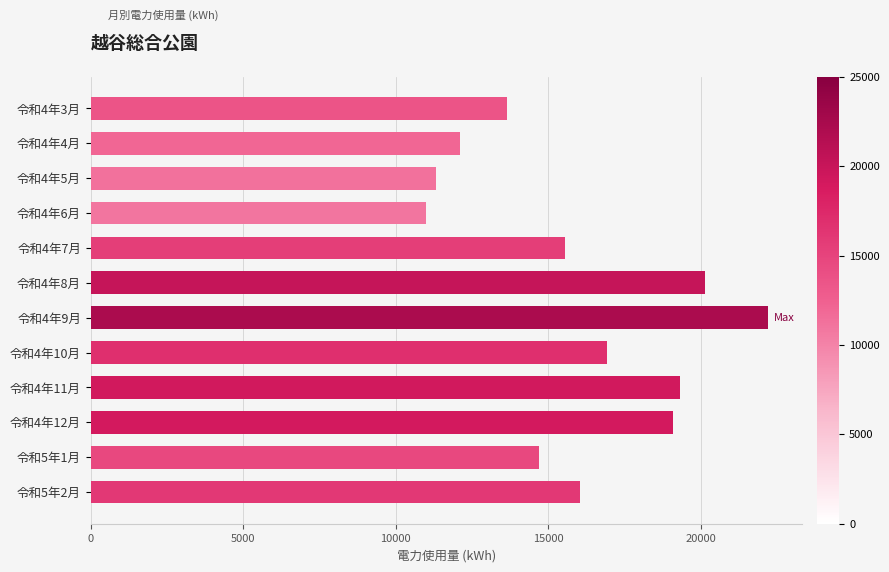

What is the approximate value at 令和4年12月?

19083